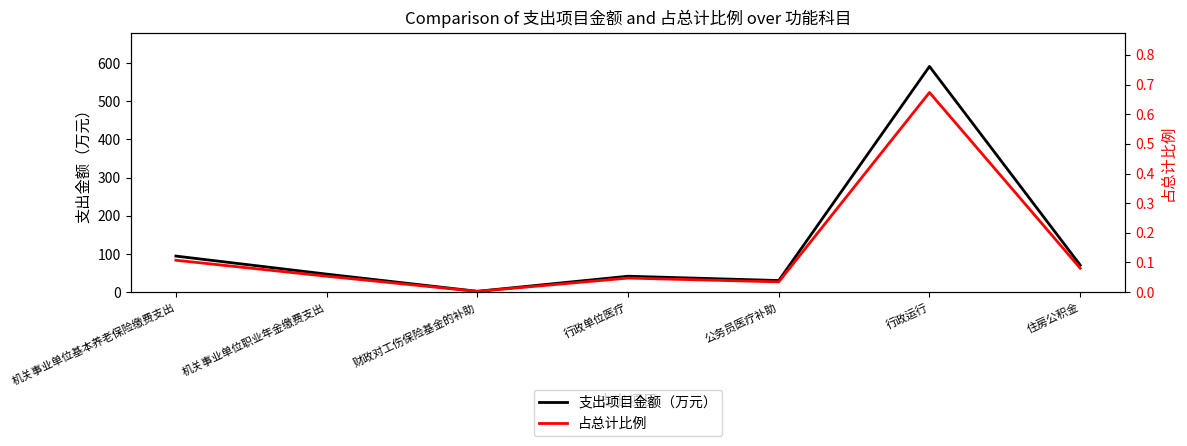

Is it true that 支出项目金额（万元） equals 70.9 at 住房公积金?

True